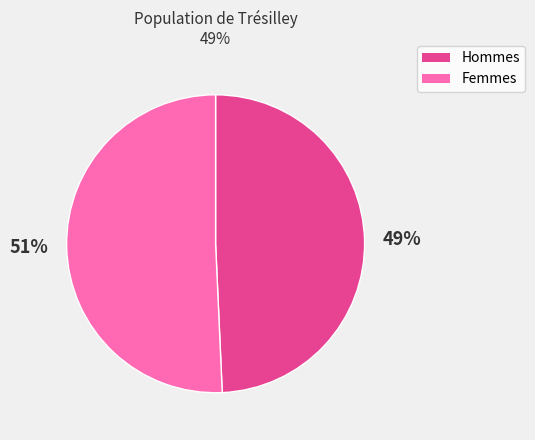

What is the largest slice in the pie chart?

Femmes